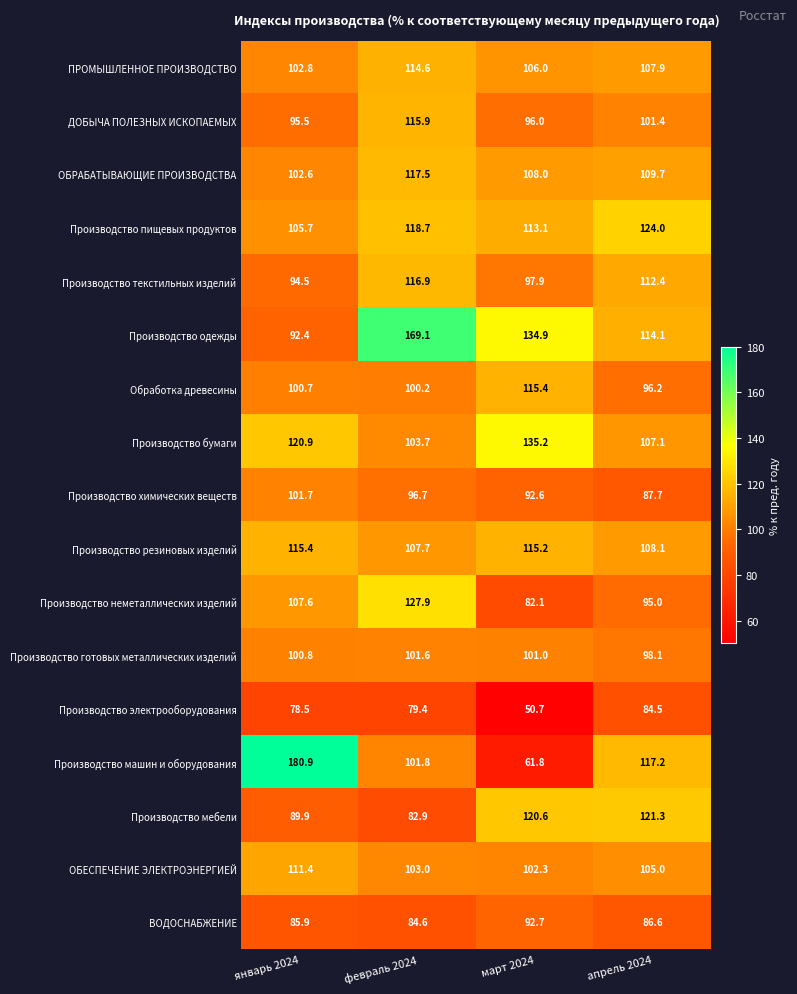

What is the total value across all series at январь 2024?

1787.2